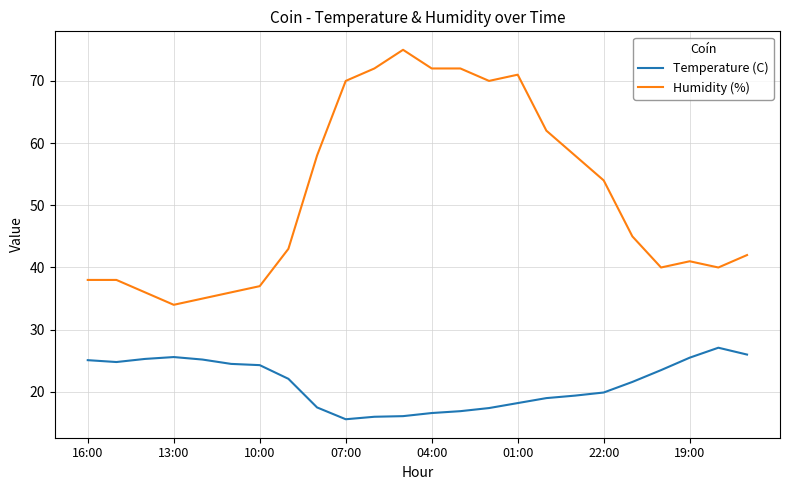

How many lines are shown in the chart?

2